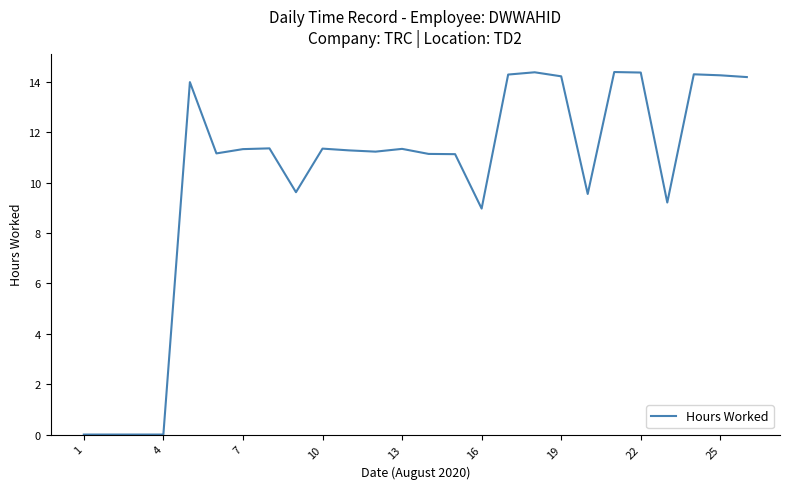

What is the difference between the maximum and minimum values?

14.4